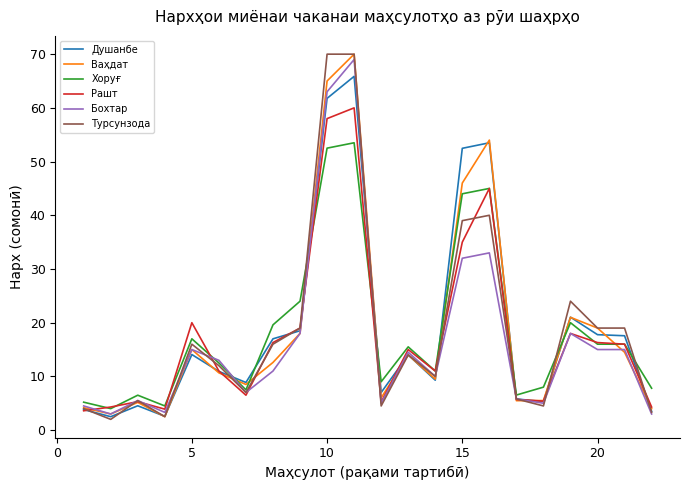

Which series has the widest spread of values?

Турсунзода